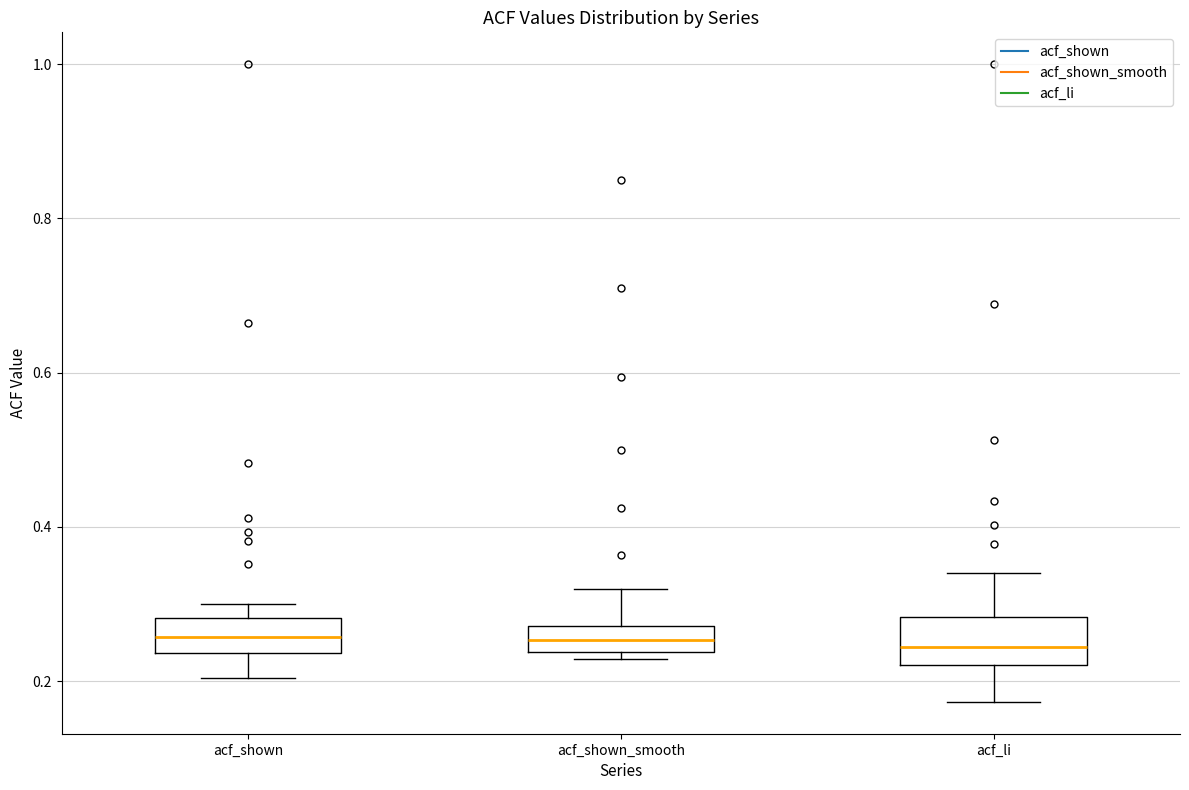

Reading left to right, read every box against the y-axis: the position of its median line, the range the box covers, and the ends of its whiskers. The values are not printed on the chart, so give them approximately, as read against the axis.

acf_shown: median 0.26, box 0.24 to 0.28, whiskers 0.20 to 0.30
acf_shown_smooth: median 0.26, box 0.24 to 0.28, whiskers 0.22 to 0.32
acf_li: median 0.24, box 0.22 to 0.28, whiskers 0.18 to 0.34